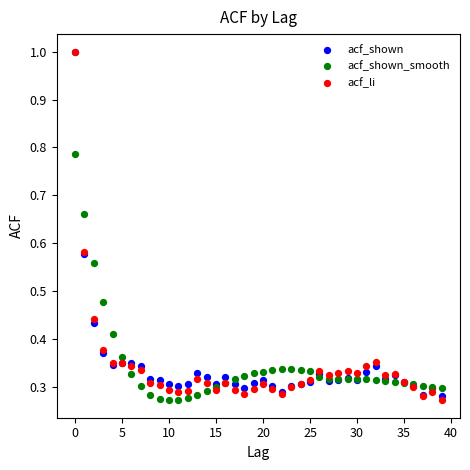

What are all the series names shown in the legend?

acf_shown, acf_shown_smooth, acf_li